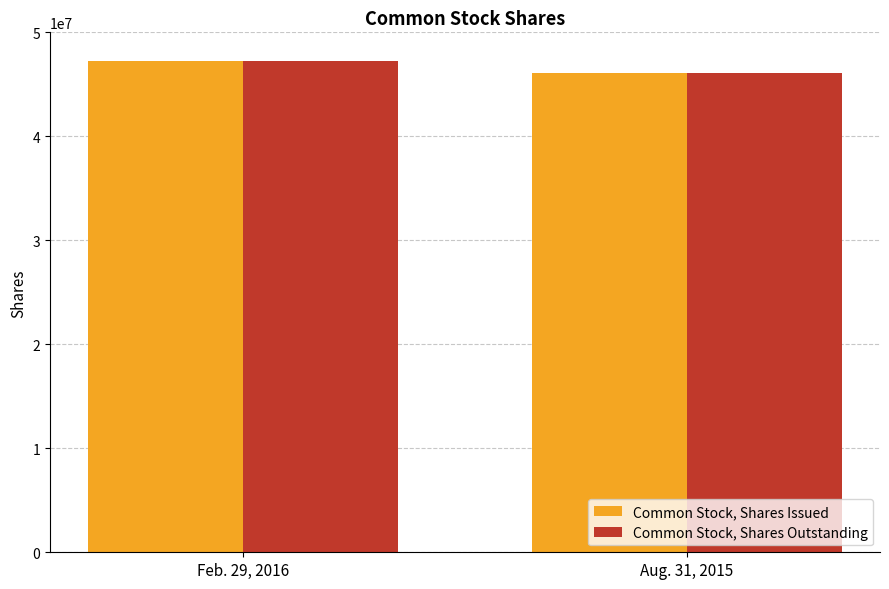

The value of Common Stock, Shares Outstanding at Feb. 29, 2016 is 80758992. True or false?

False